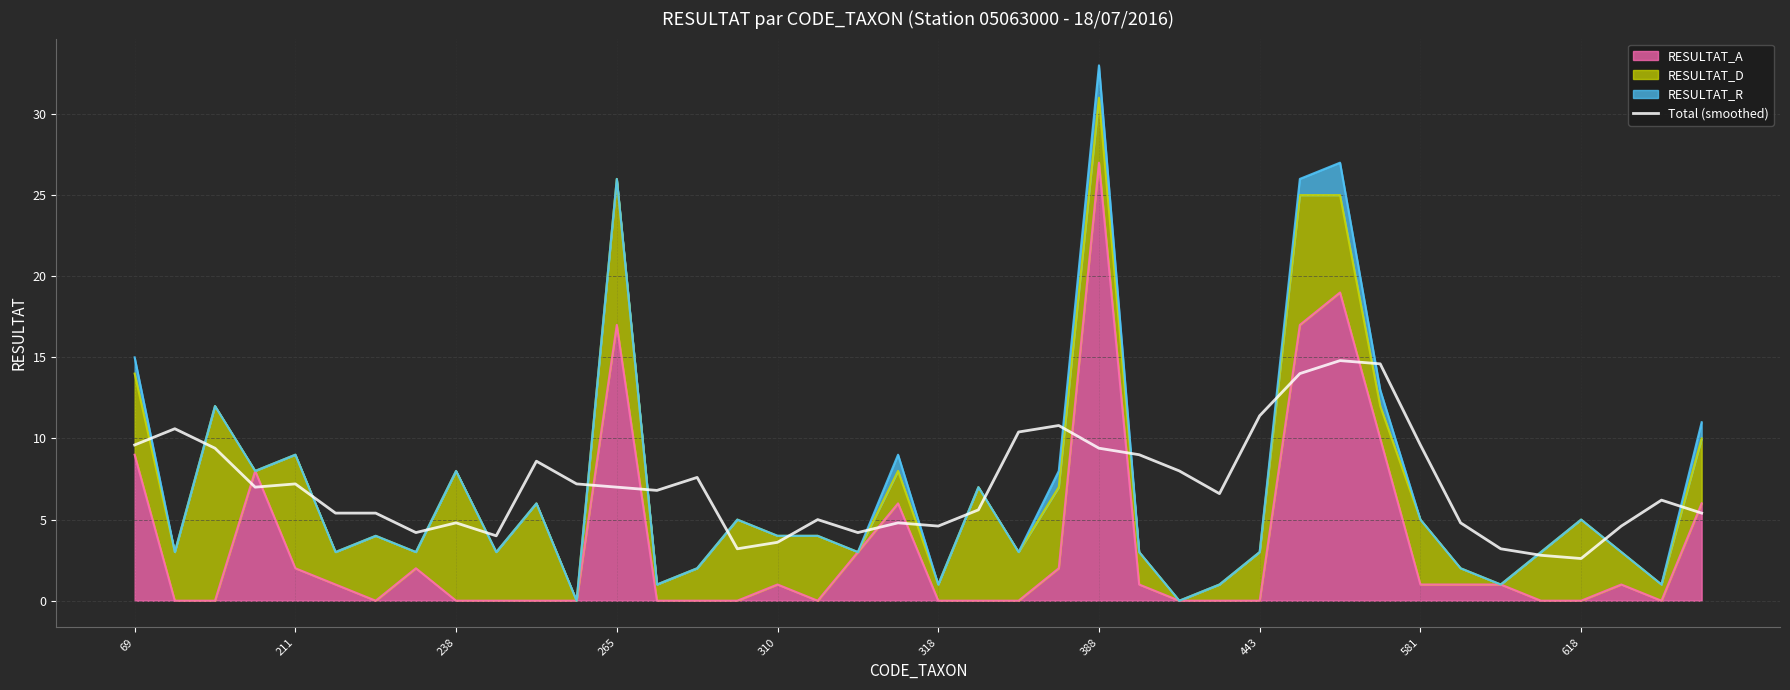

How many values exceed 6?

22